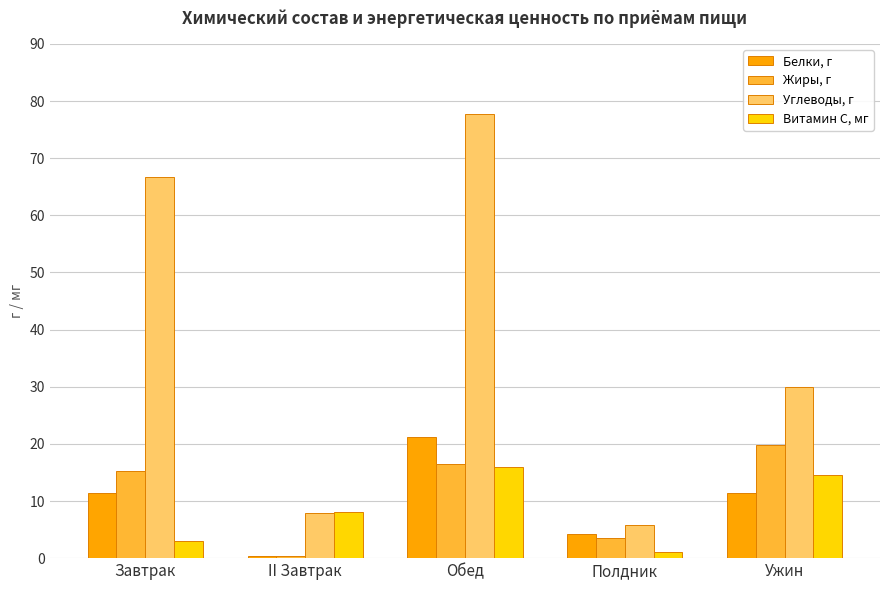

What position from the right is Завтрак?

5